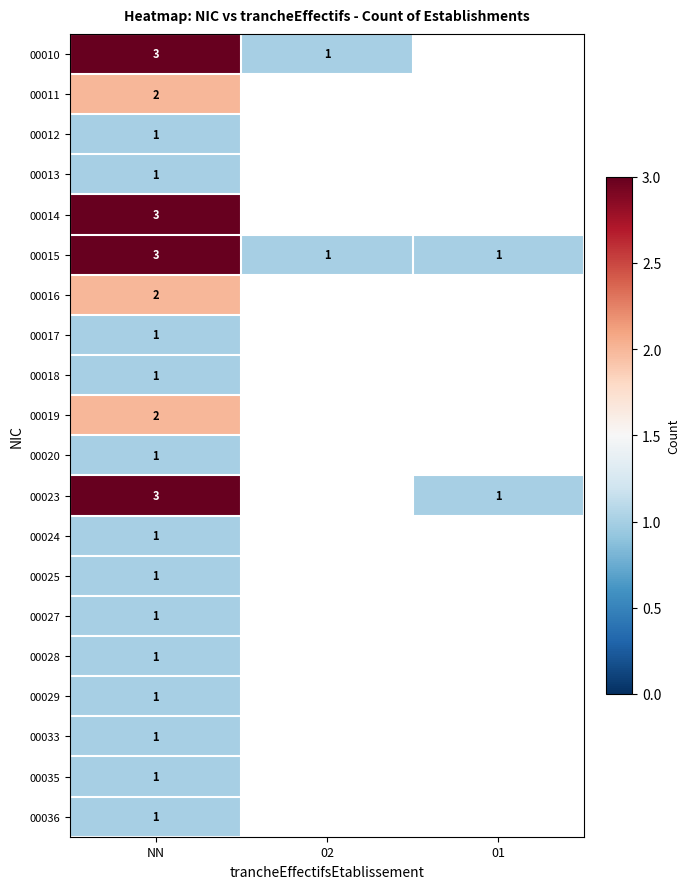

True or false: 00016 has a value of 2 at NN.

True